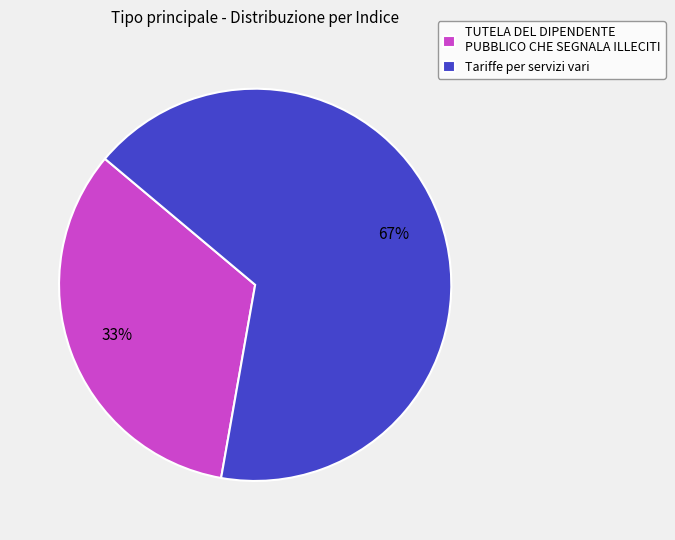

Does any single category account for the majority?

Yes